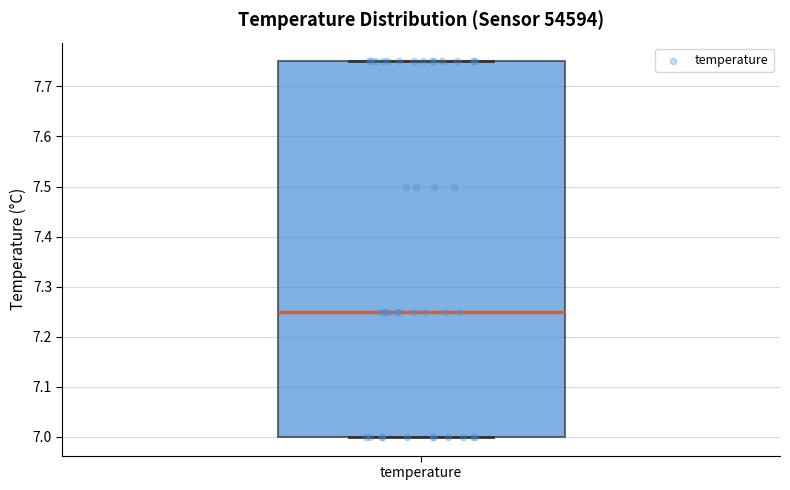

Read this box plot against the y-axis: the position of the median line, the range covered by the box, and the ends of both whiskers. The values are not printed on the chart, so give them approximately, as read against the axis.

median 7.25, box 7.00 to 7.75, whiskers 7.00 to 7.75